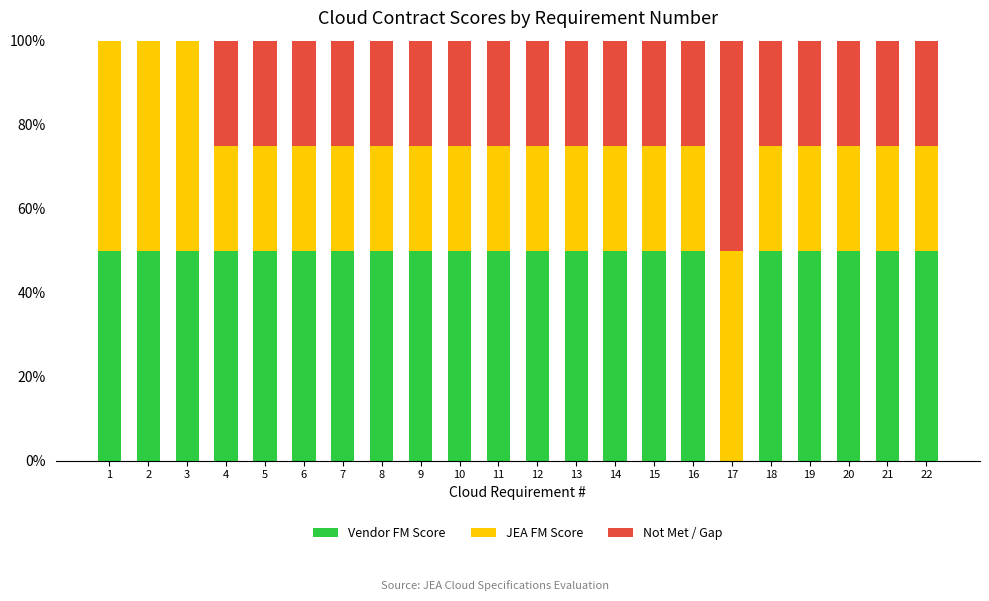

The value of Vendor FM Score at 3 is 50. True or false?

True